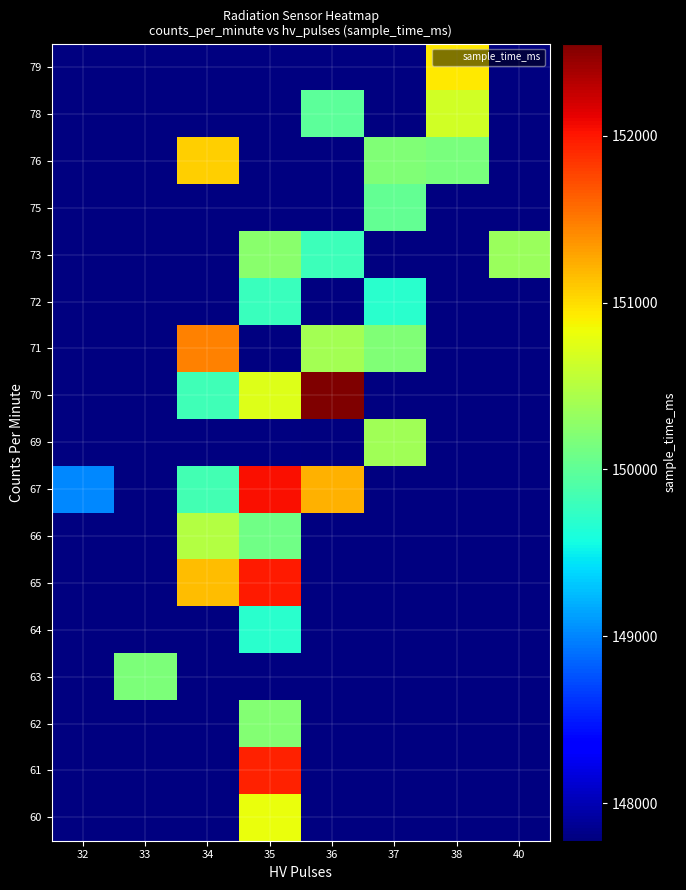

The value of 66 at 35 is 267268.5. True or false?

False